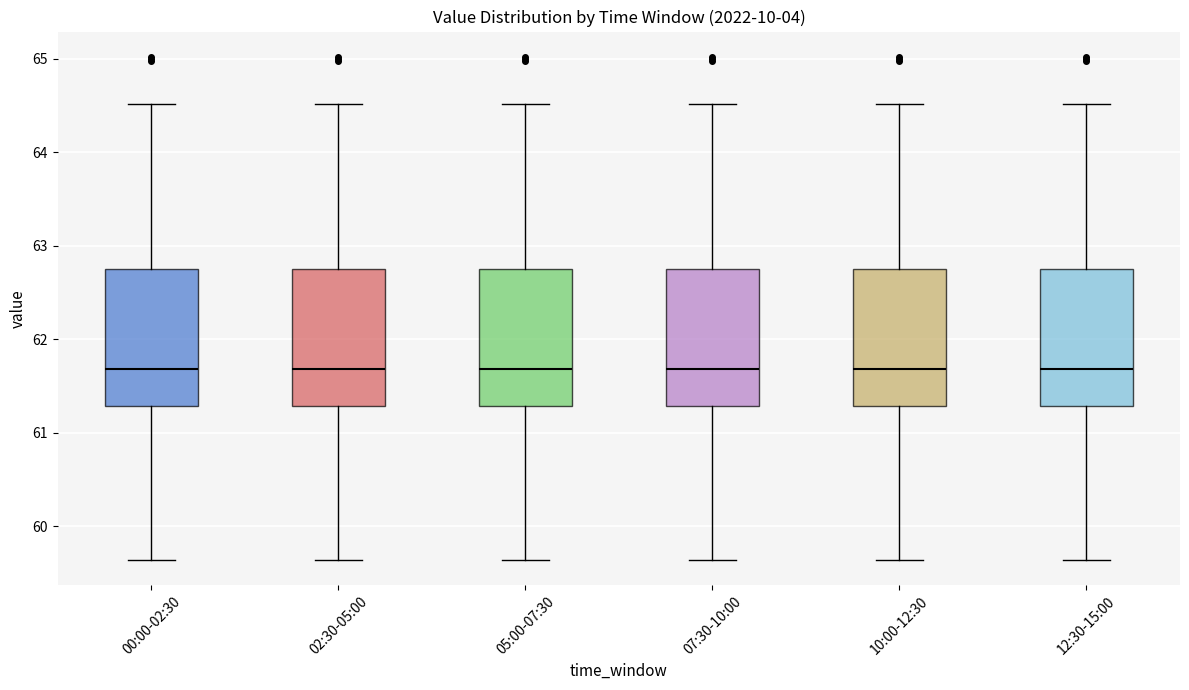

Where does the lower whisker of the box for 00:00-02:30 end on the y-axis? The values are not printed on the chart, so give them approximately, as read against the axis.

59.6